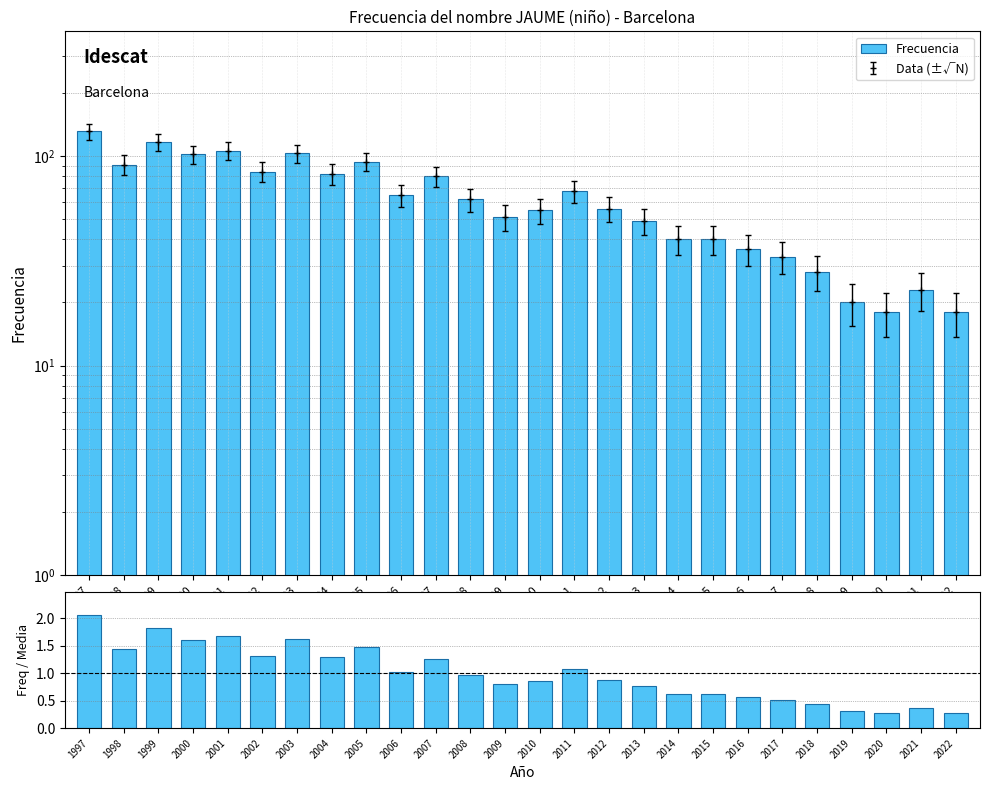

Reading right to left, what are all the values shown in this chart?

Frecuencia: 2022=18.0	2021=23.0	2020=18.0	2019=20.0	2018=28.0	2017=33.0	2016=36.0	2015=40.0	2014=40.0	2013=49.0	2012=56.0	2011=68.0	2010=55.0	2009=51.0	2008=62.0	2007=80.0	2006=65.0	2005=94.0	2004=82.0	2003=103.0	2002=84.0	2001=106.0	2000=102.0	1999=116.0	1998=91.0	1997=131.0
Freq / Media: 2022=0.3	2021=0.4	2020=0.3	2019=0.3	2018=0.4	2017=0.5	2016=0.6	2015=0.6	2014=0.6	2013=0.8	2012=0.9	2011=1.1	2010=0.9	2009=0.8	2008=1.0	2007=1.3	2006=1.0	2005=1.5	2004=1.3	2003=1.6	2002=1.3	2001=1.7	2000=1.6	1999=1.8	1998=1.4	1997=2.1